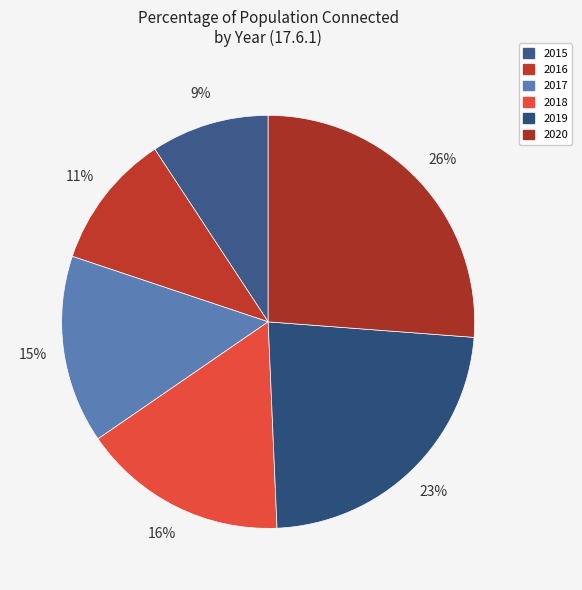

To the nearest percent, what is the combined percentage of 2017 and 2018?

31%